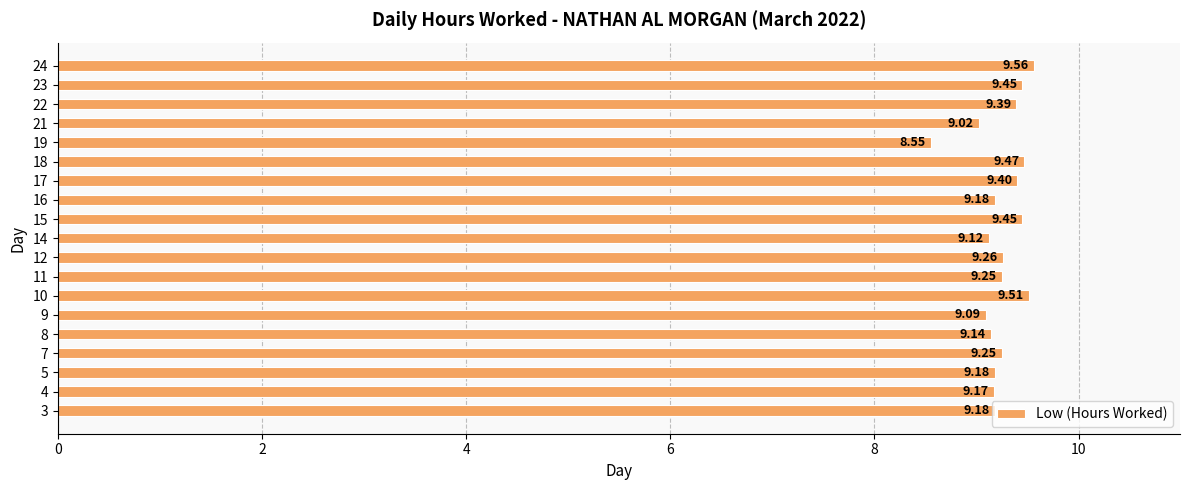

How many bars are there in total?

19